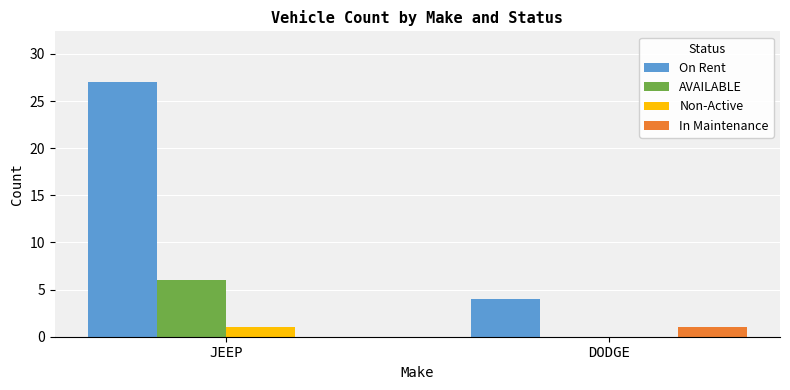

Are the bars grouped side by side (vs. stacked)?

Yes